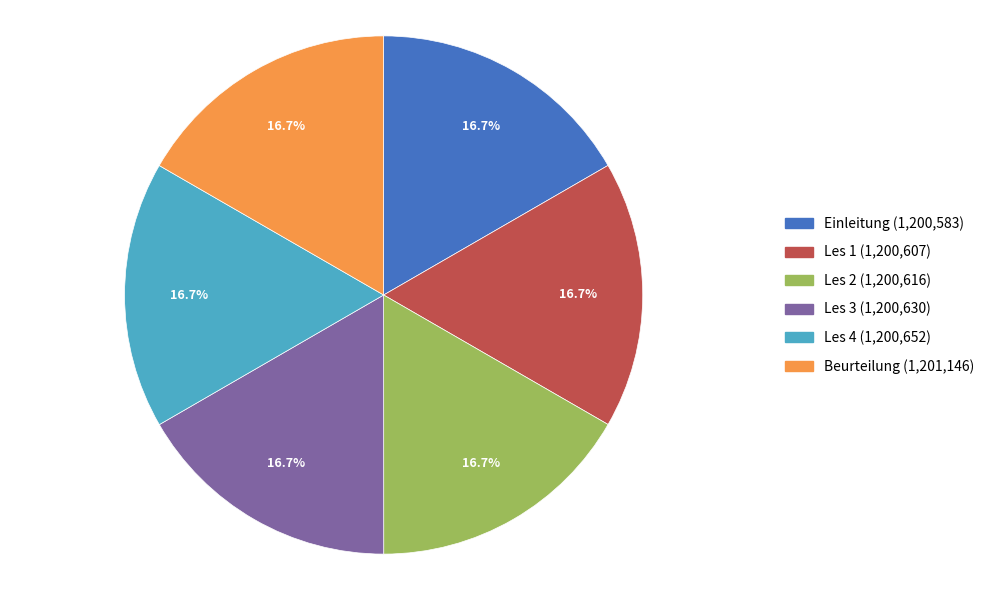

What is the ratio of the value at Les 4 to the value at Les 3?

1.0